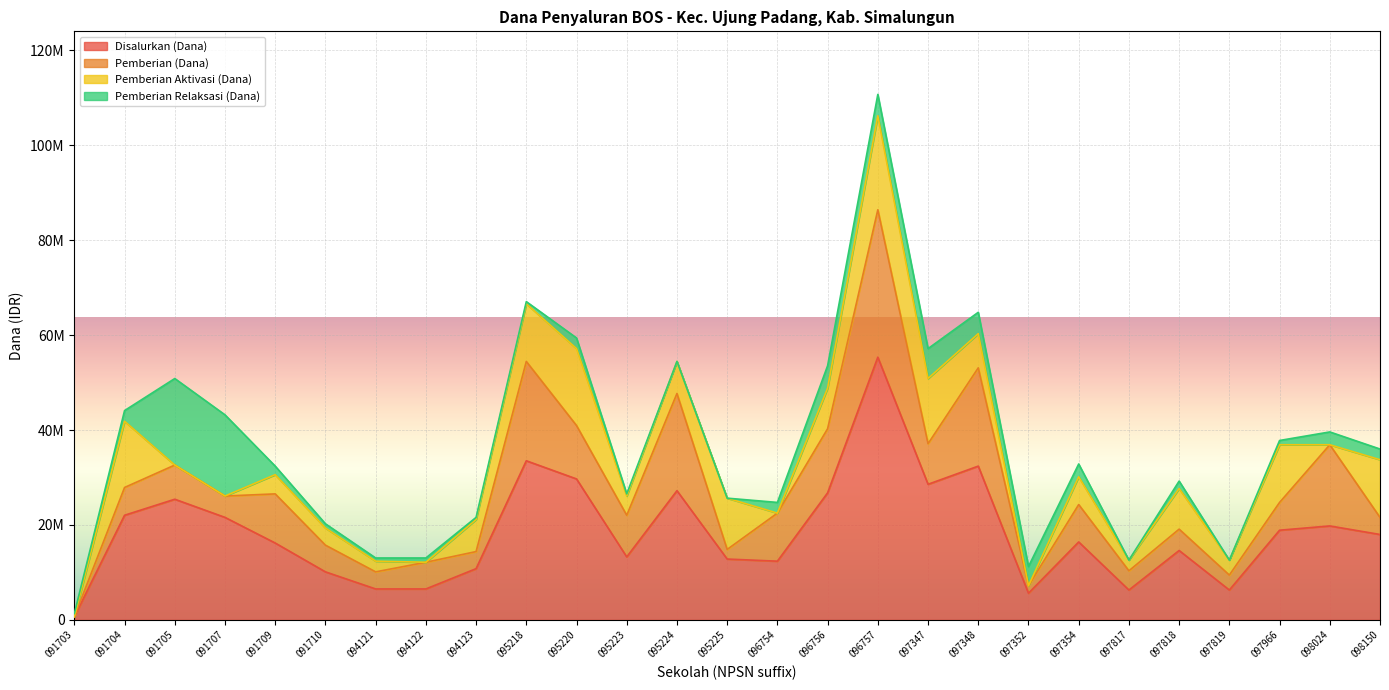

At 091703, list the series in order from largest to smallest.

Disalurkan (Dana), Pemberian Relaksasi (Dana), Pemberian (Dana), Pemberian Aktivasi (Dana)